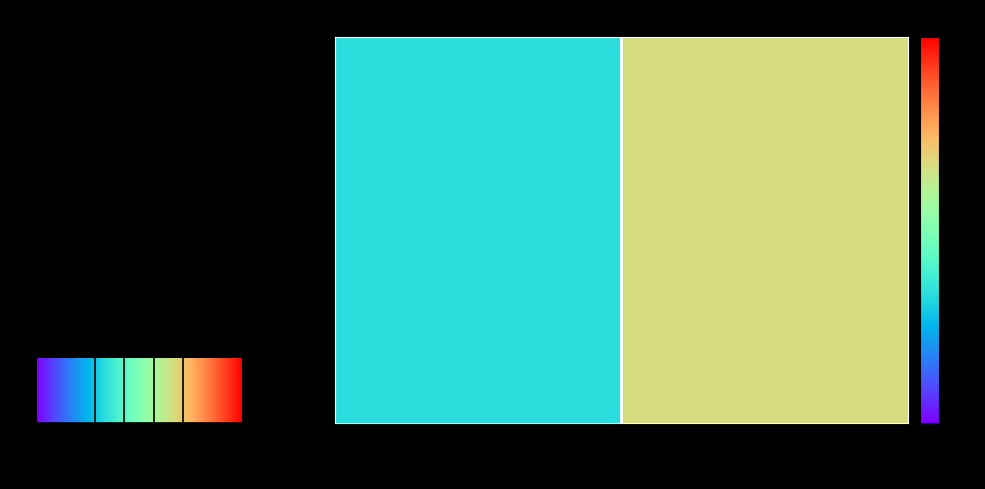

Where is row_1 nearest to the value 0?

−6